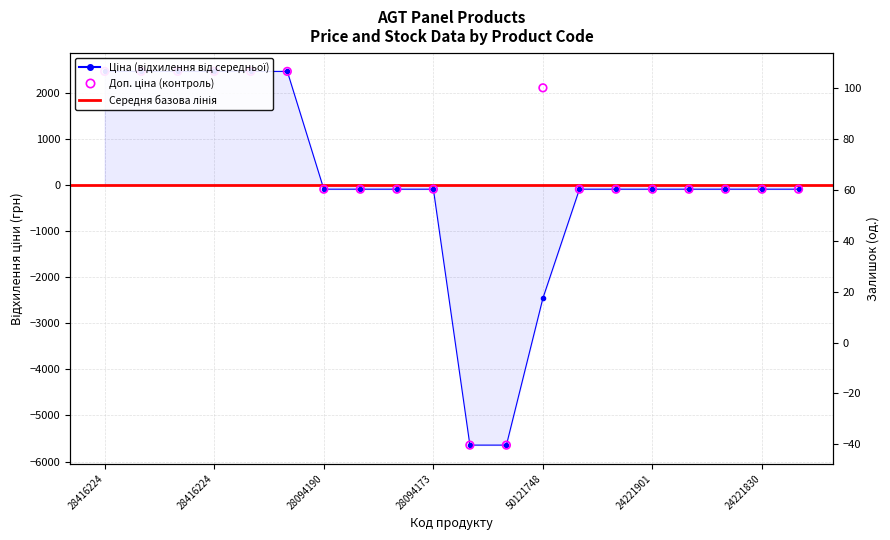

At how many categories does at least one series exceed -1632?

20